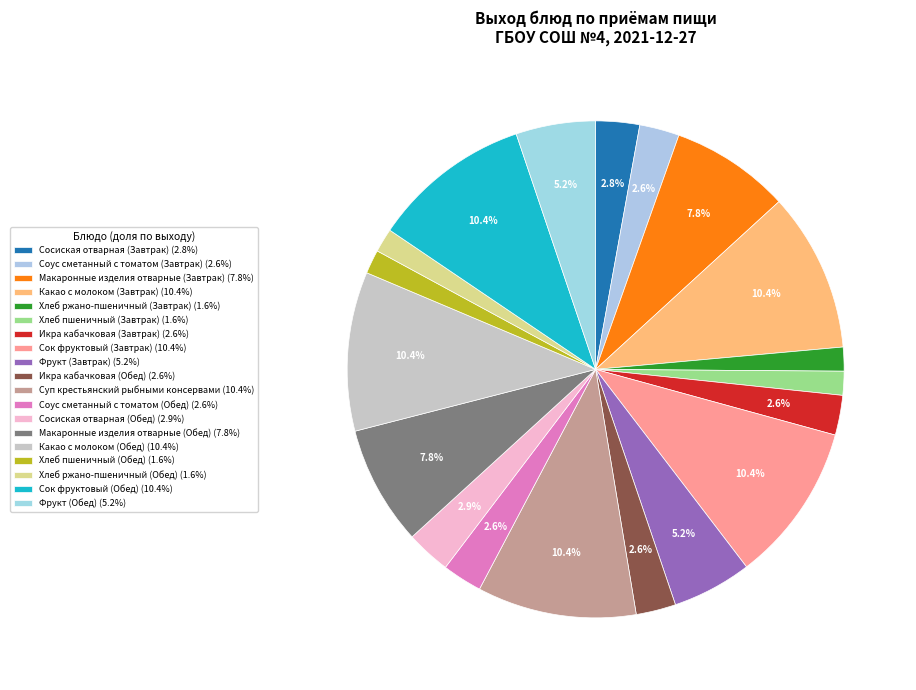

To the nearest percent, what is the combined percentage of Хлеб ржано-пшеничный (Обед) and Соус сметанный с томатом (Завтрак)?

4%